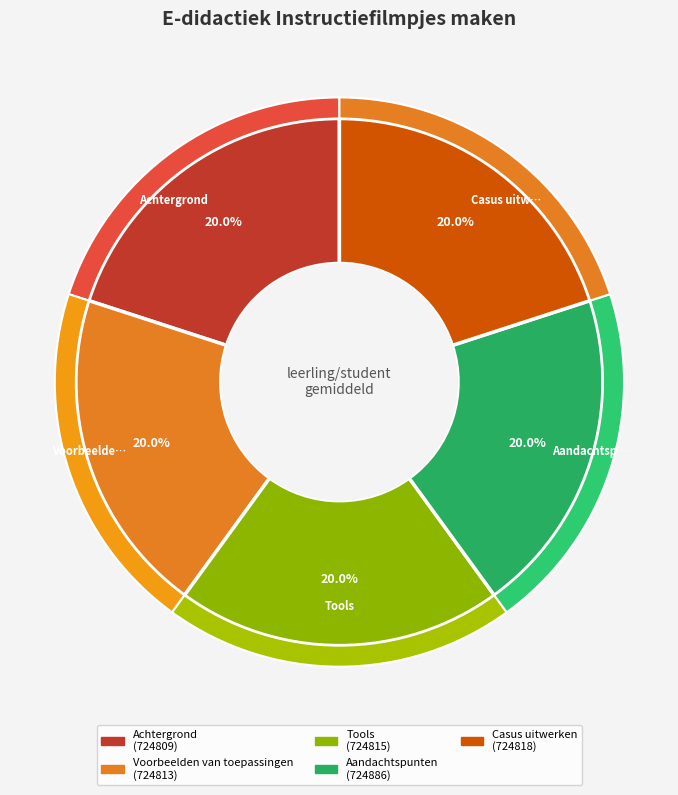

To the nearest percent, what percentage of the pie is Aandachtspunten?

20%